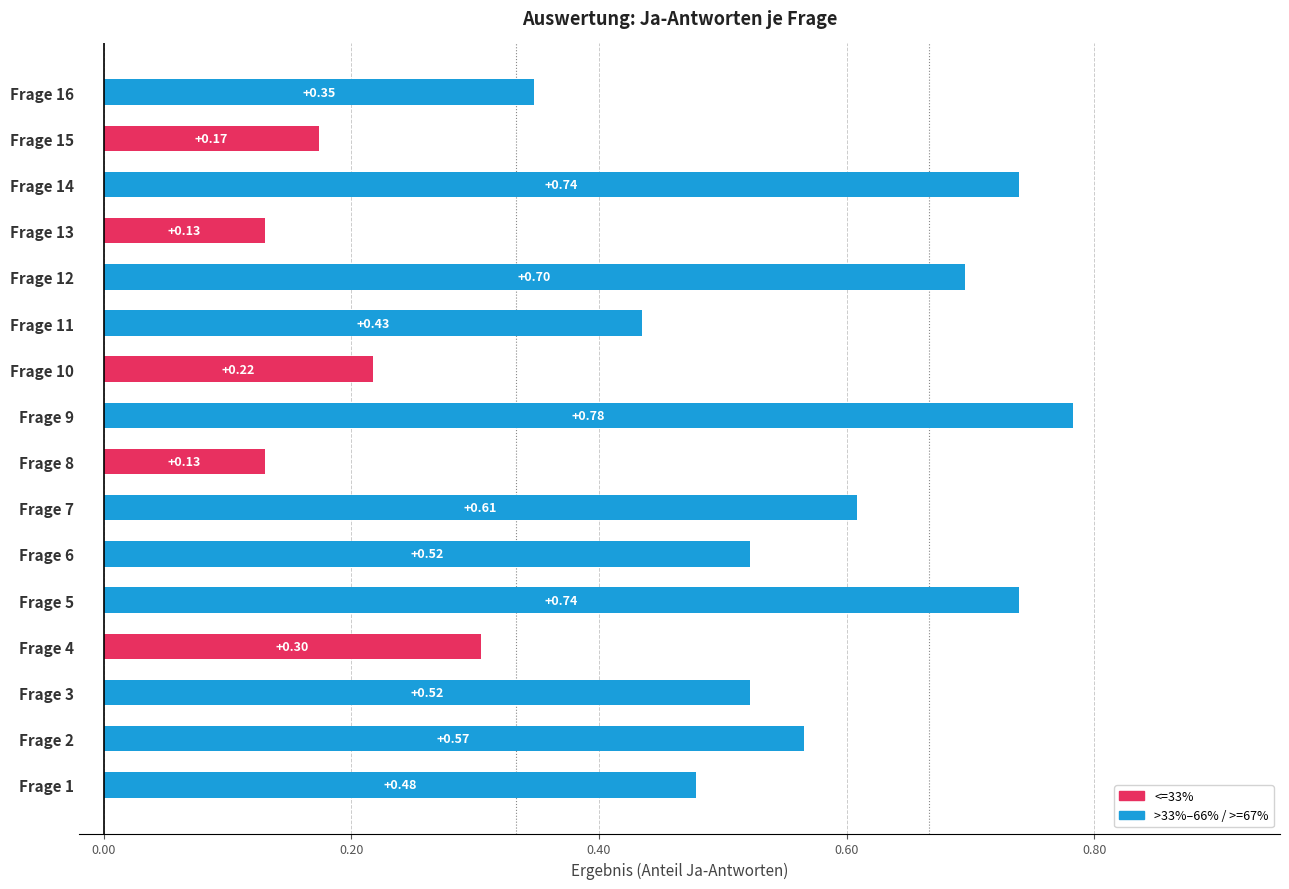

How many groups of bars are there?

16